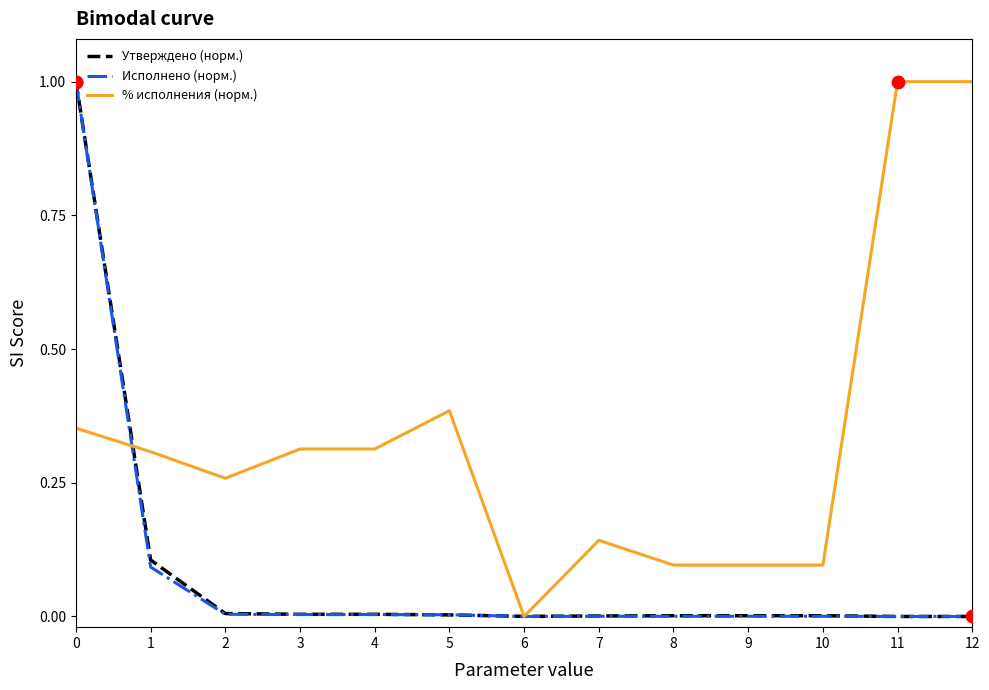

Which series has the largest total across all categories?

% исполнения (норм.)